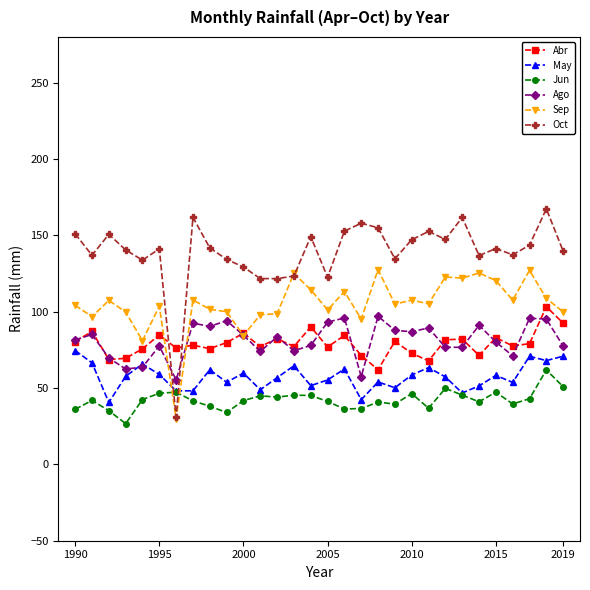

True or false: Oct has more than 0 interior local peaks.

True